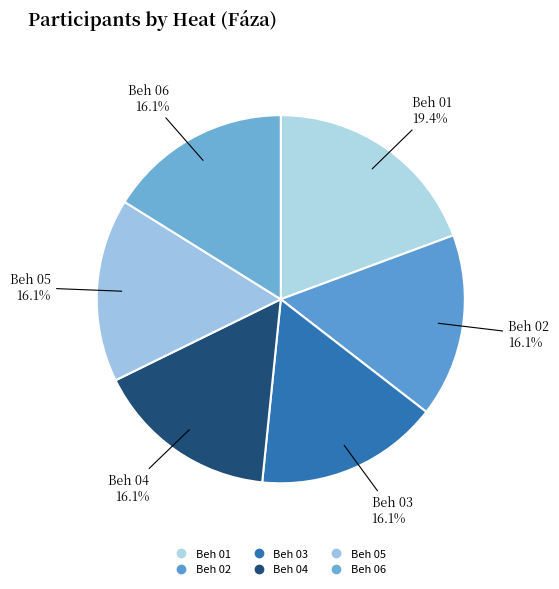

To the nearest percent, what is the difference between the Beh 01 and Beh 03 slice percentages?

3%